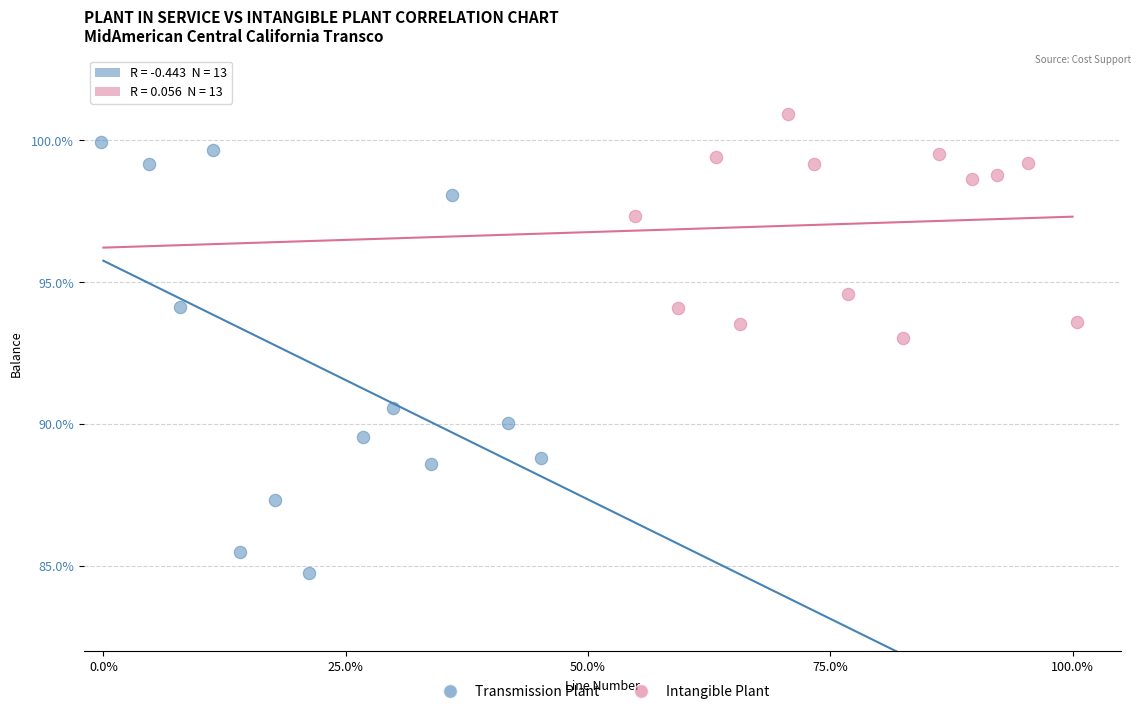

Which series reaches the maximum Y coordinate?

Intangible Plant